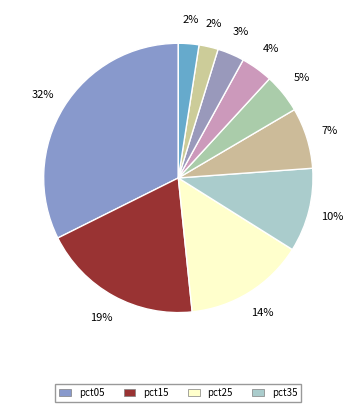

To the nearest percent, what is the difference between the largest and smallest slice percentages?

30%